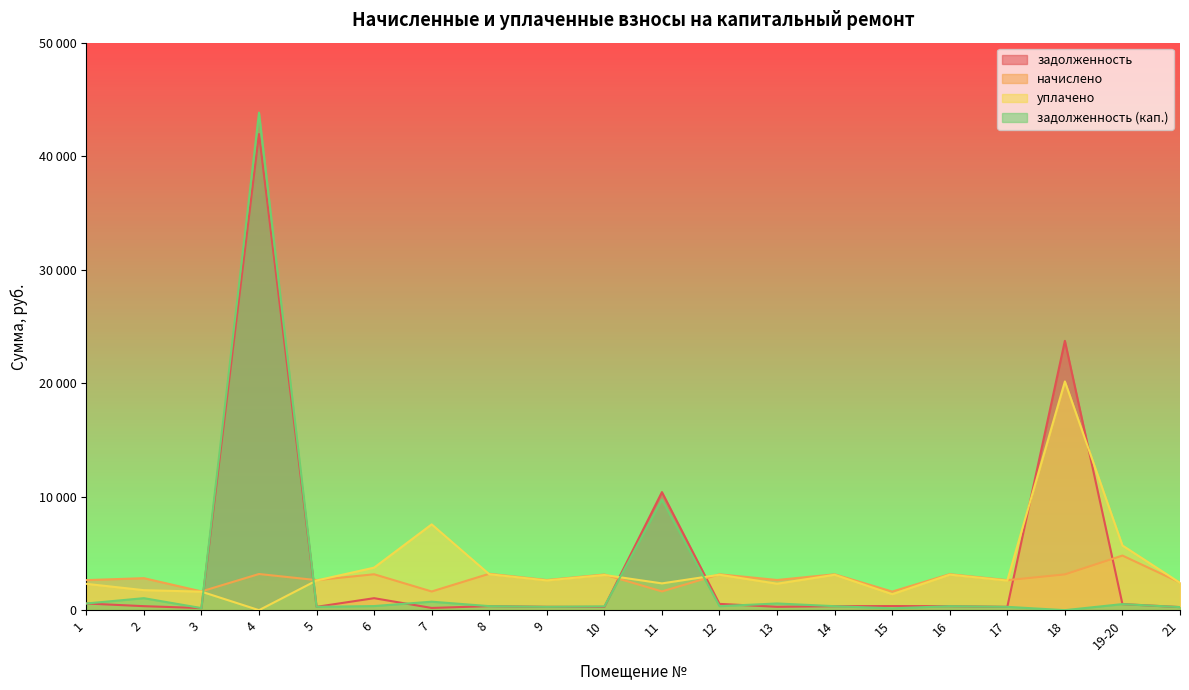

What is the label of the 11th point from the right?

10